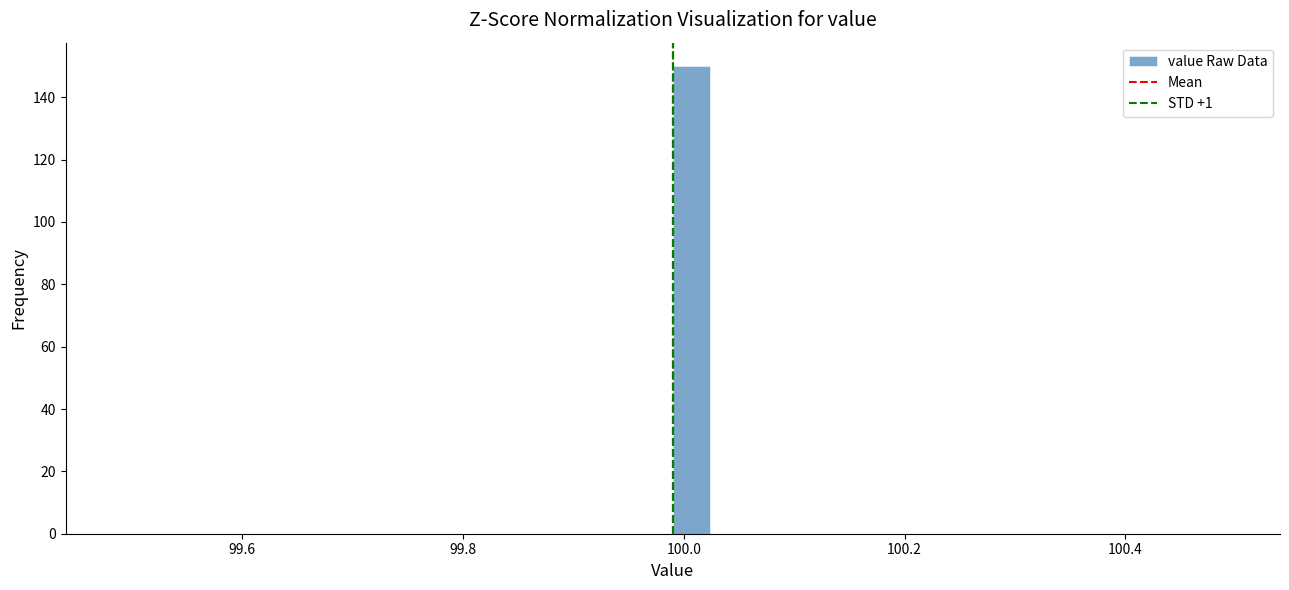

Around what value on the x-axis is the tallest bar? Give the approximate position of its centre, as read against the axis.

100.00